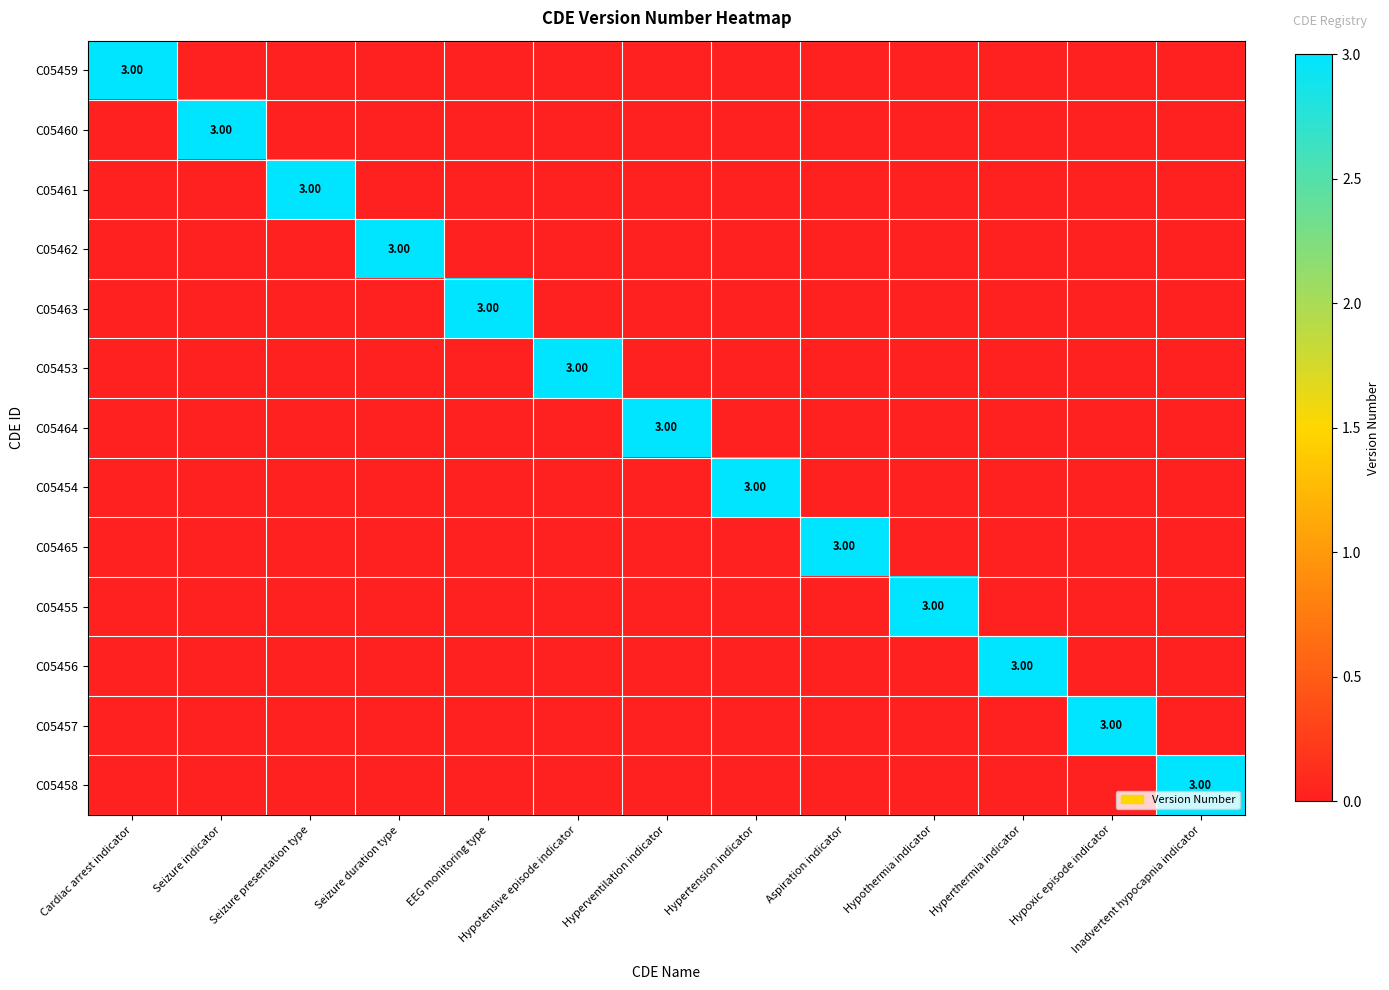

The value of C05458 at Aspiration indicator is 0. True or false?

True